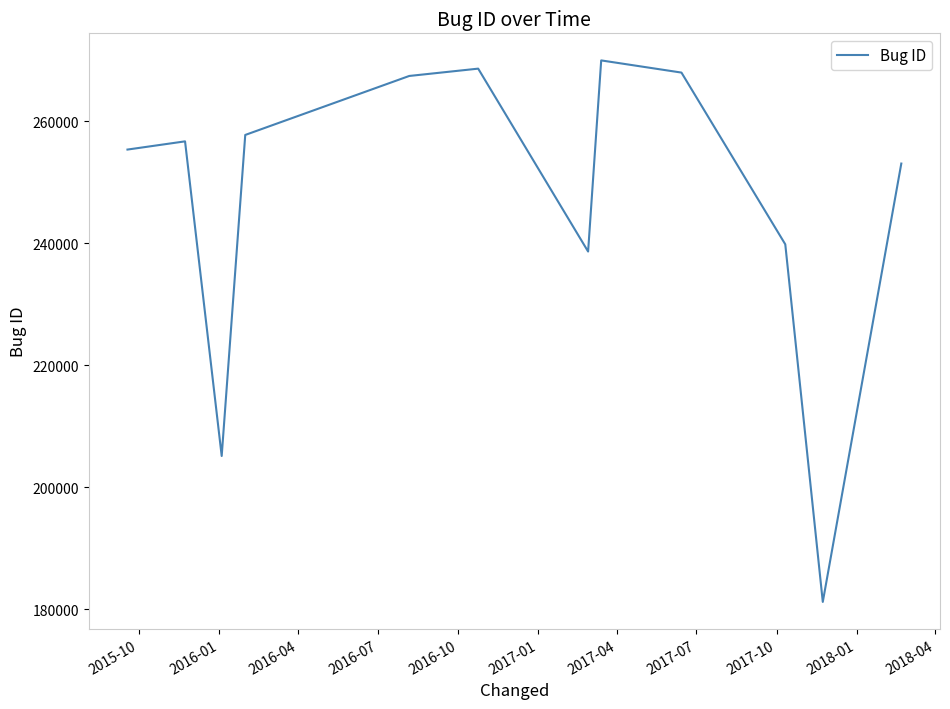

What is the difference between the maximum and minimum values?

88766